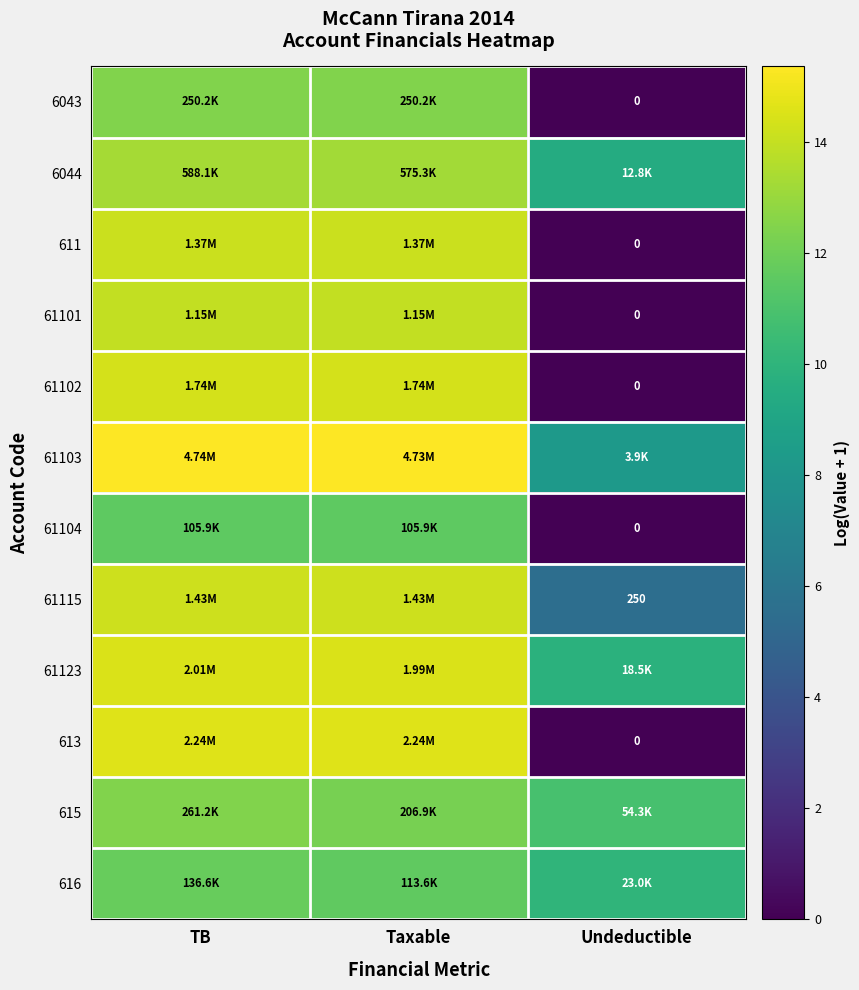

List the labels in order of 61103 value, smallest first.

Undeductible, Taxable, TB